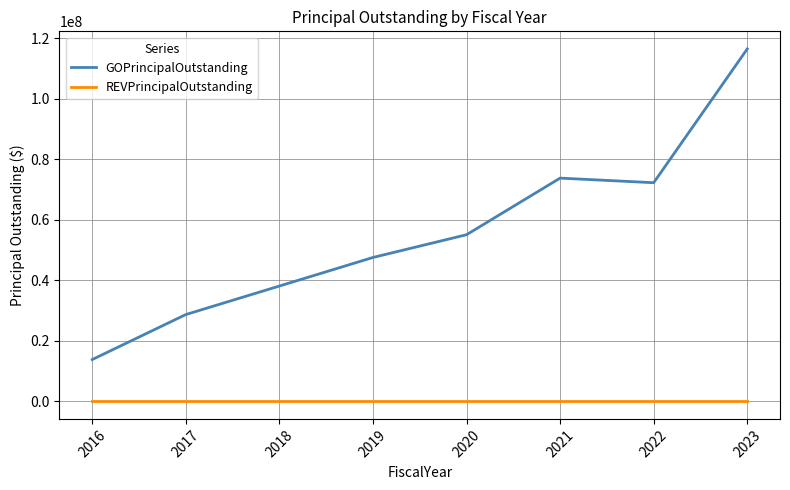

Reading left to right, extract all data points from this chart.

GOPrincipalOutstanding: 13800000	28685000	38110000	47555000	55080000	73800000	72275000	116510000
REVPrincipalOutstanding: 0	0	0	0	0	0	0	0